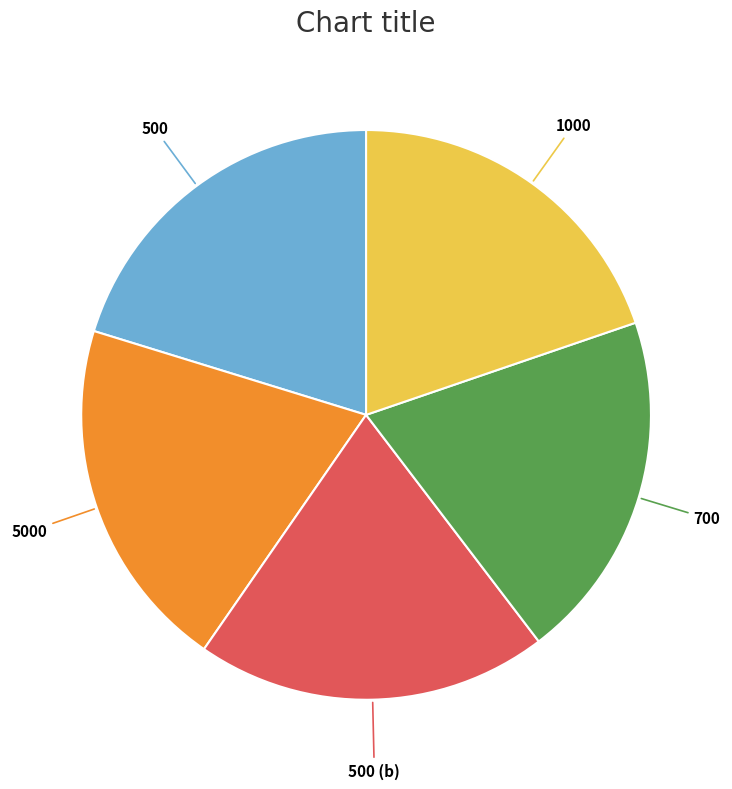

Is there any slice that represents more than half of the pie?

No